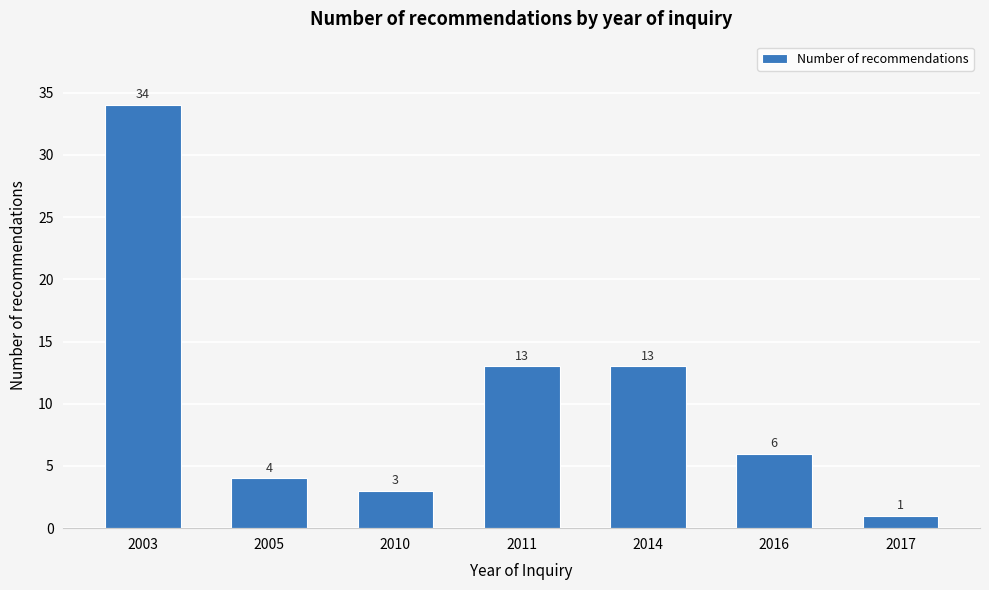

Reading left to right, extract all data points from this chart.

2003=34	2005=4	2010=3	2011=13	2014=13	2016=6	2017=1